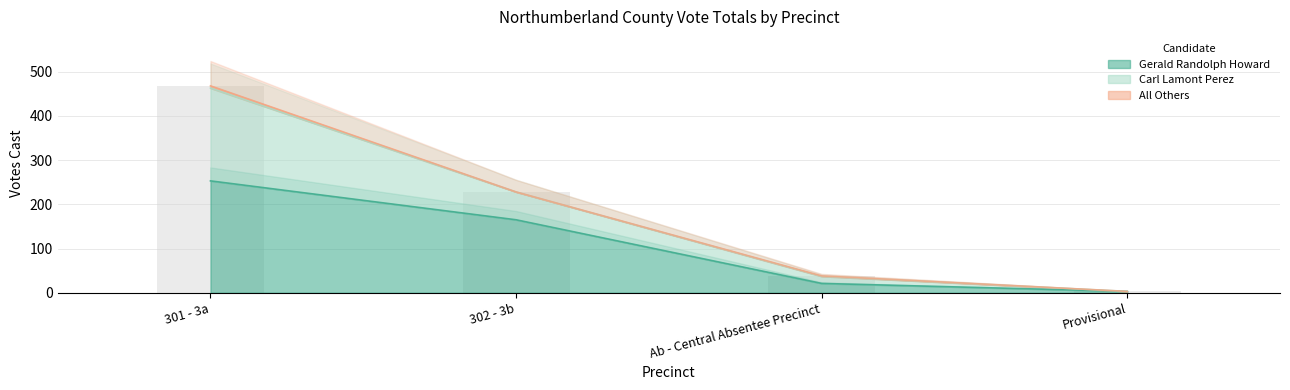

Where does the Carl Lamont Perez series first go above 63?

301 - 3a